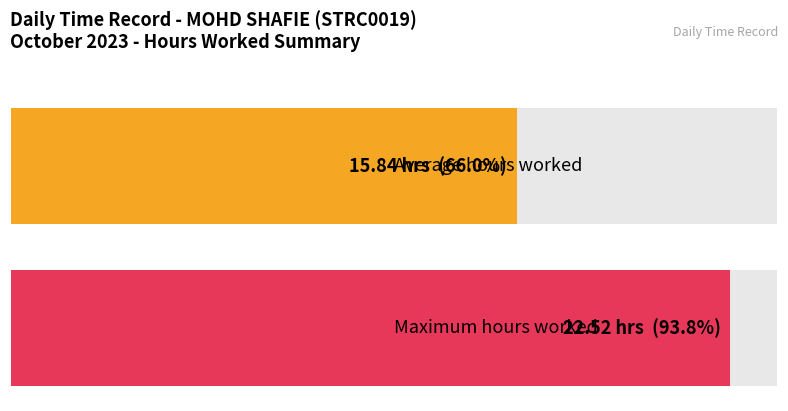

Is it true that the value at 20 is 5.2?

False